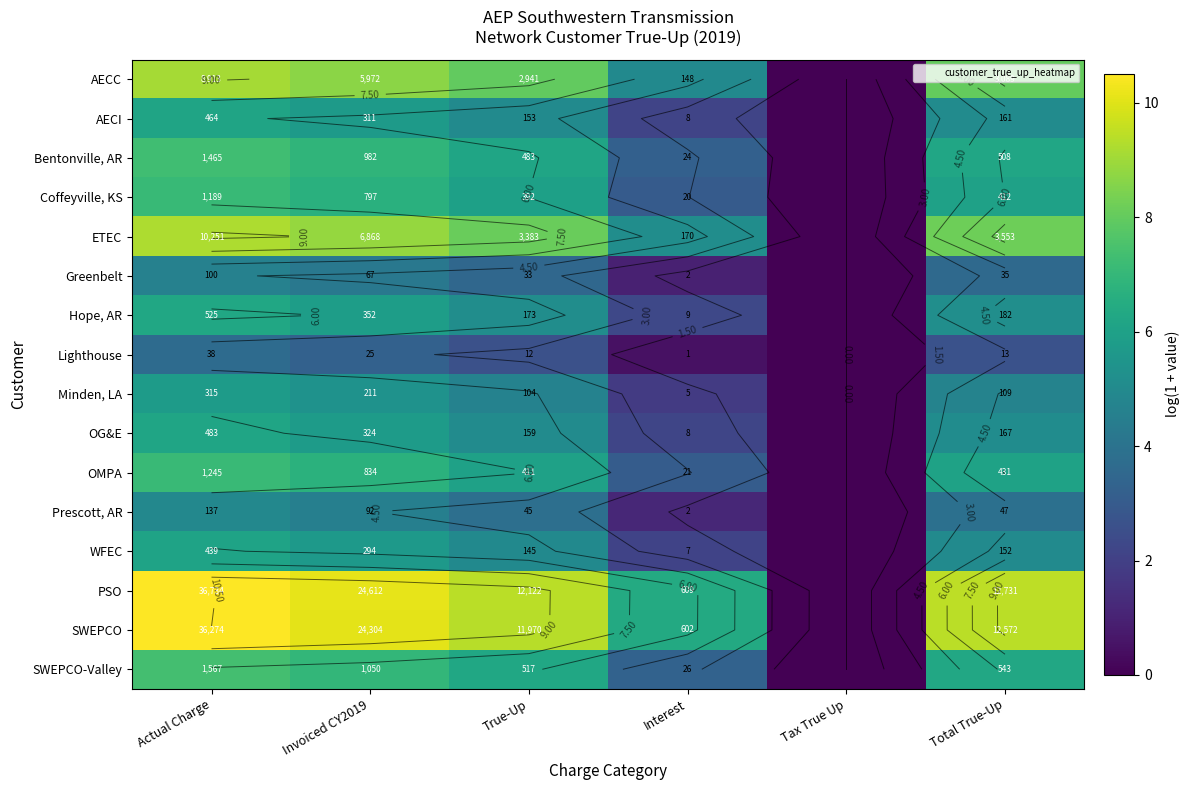

At which category is the sum across all series the highest?

Actual Charge